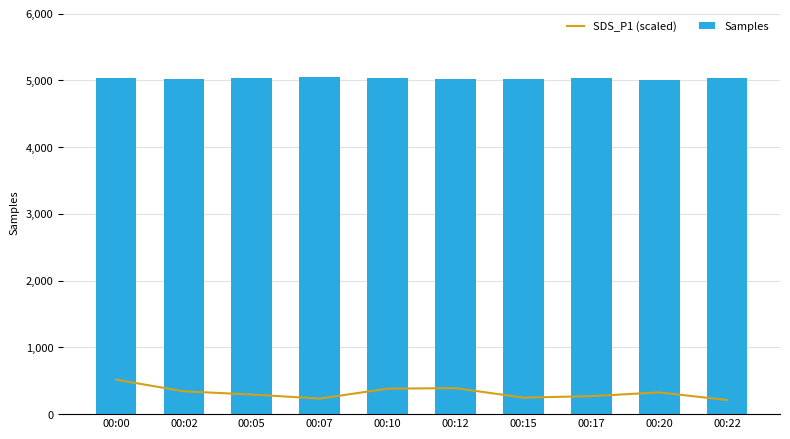

List the series in order of their peak value, highest first.

Samples, SDS_P1 (scaled)